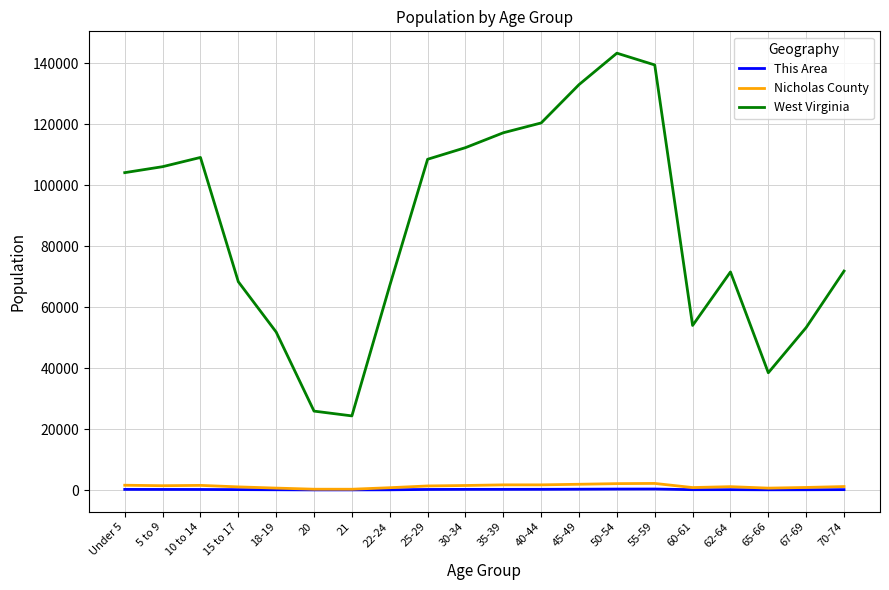

Is the value of West Virginia at 45-49 greater than the value of This Area at 62-64?

Yes